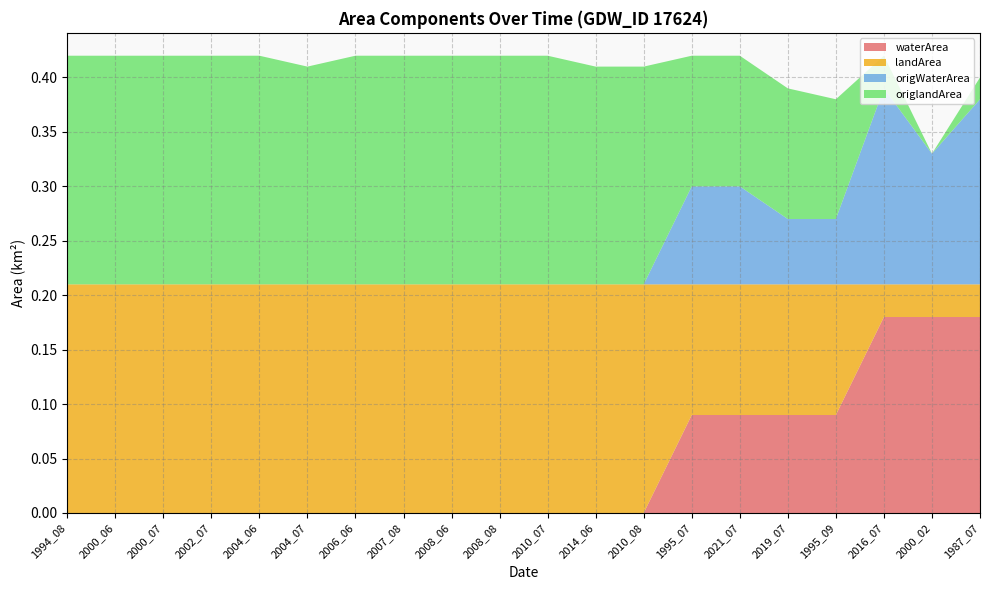

Reading right to left, transcribe all the data shown in this chart.

waterArea: 1987_07=0.2	2000_02=0.2	2016_07=0.2	1995_09=0.1	2019_07=0.1	2021_07=0.1	1995_07=0.1	2010_08=0.0	2014_06=0.0	2010_07=0.0	2008_08=0.0	2008_06=0.0	2007_08=0.0	2006_06=0.0	2004_07=0.0	2004_06=0.0	2002_07=0.0	2000_07=0.0	2000_06=0.0	1994_08=0.0
landArea: 1987_07=0.0	2000_02=0.0	2016_07=0.0	1995_09=0.1	2019_07=0.1	2021_07=0.1	1995_07=0.1	2010_08=0.2	2014_06=0.2	2010_07=0.2	2008_08=0.2	2008_06=0.2	2007_08=0.2	2006_06=0.2	2004_07=0.2	2004_06=0.2	2002_07=0.2	2000_07=0.2	2000_06=0.2	1994_08=0.2
origWaterArea: 1987_07=0.2	2000_02=0.1	2016_07=0.2	1995_09=0.1	2019_07=0.1	2021_07=0.1	1995_07=0.1	2010_08=0.0	2014_06=0.0	2010_07=0.0	2008_08=0.0	2008_06=0.0	2007_08=0.0	2006_06=0.0	2004_07=0.0	2004_06=0.0	2002_07=0.0	2000_07=0.0	2000_06=0.0	1994_08=0.0
origlandArea: 1987_07=0.0	2000_02=0.0	2016_07=0.0	1995_09=0.1	2019_07=0.1	2021_07=0.1	1995_07=0.1	2010_08=0.2	2014_06=0.2	2010_07=0.2	2008_08=0.2	2008_06=0.2	2007_08=0.2	2006_06=0.2	2004_07=0.2	2004_06=0.2	2002_07=0.2	2000_07=0.2	2000_06=0.2	1994_08=0.2